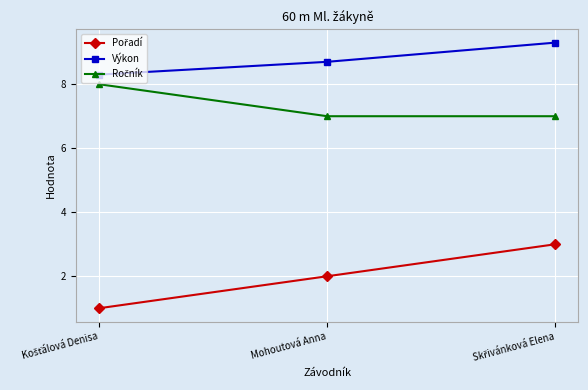

What is the difference between the maximum and minimum values in the Výkon series?

1.0